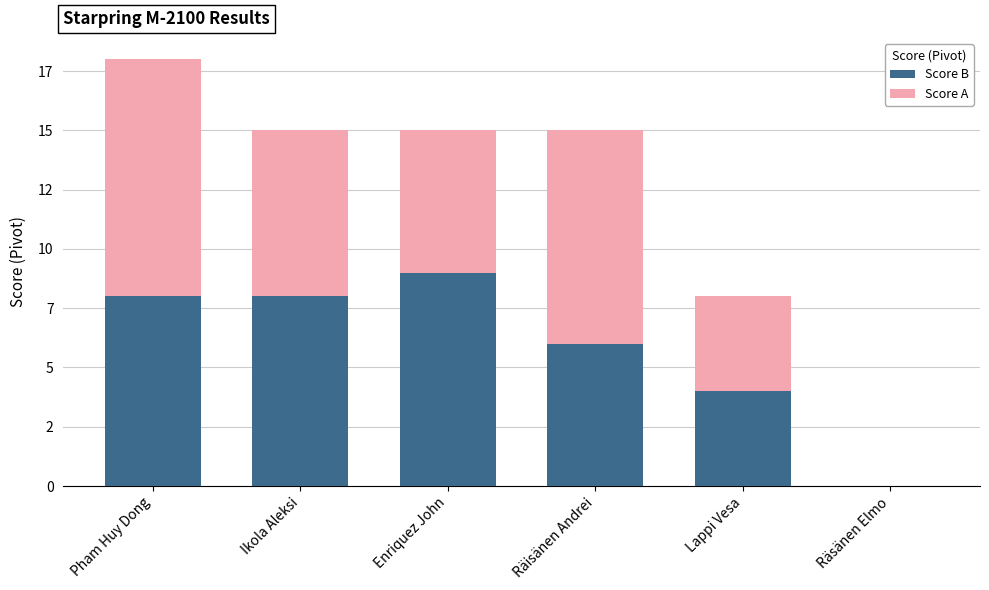

Which series has the widest spread of values?

Score A